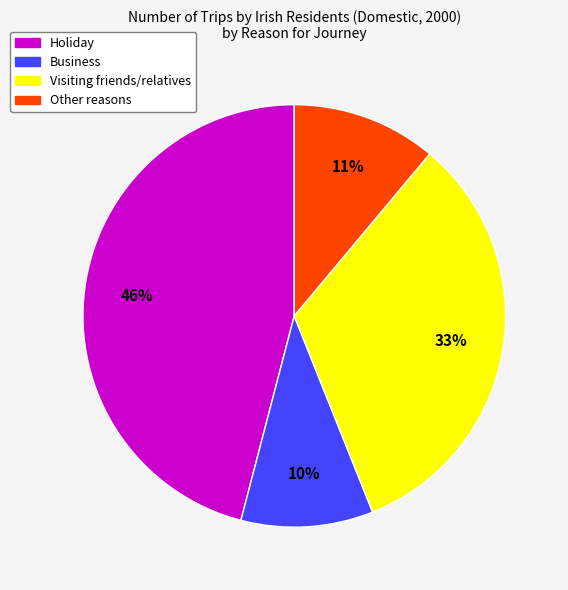

Which slice is the largest?

Holiday